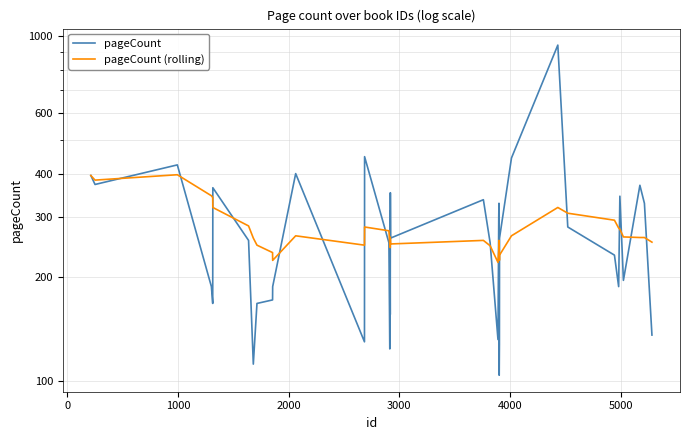

Which series has the largest total across all categories?

pageCount